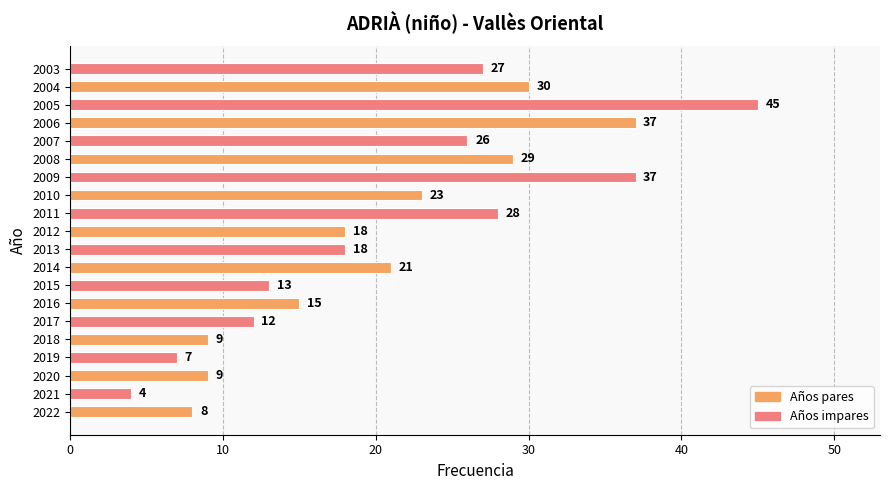

The value at 2005 is 77. True or false?

False